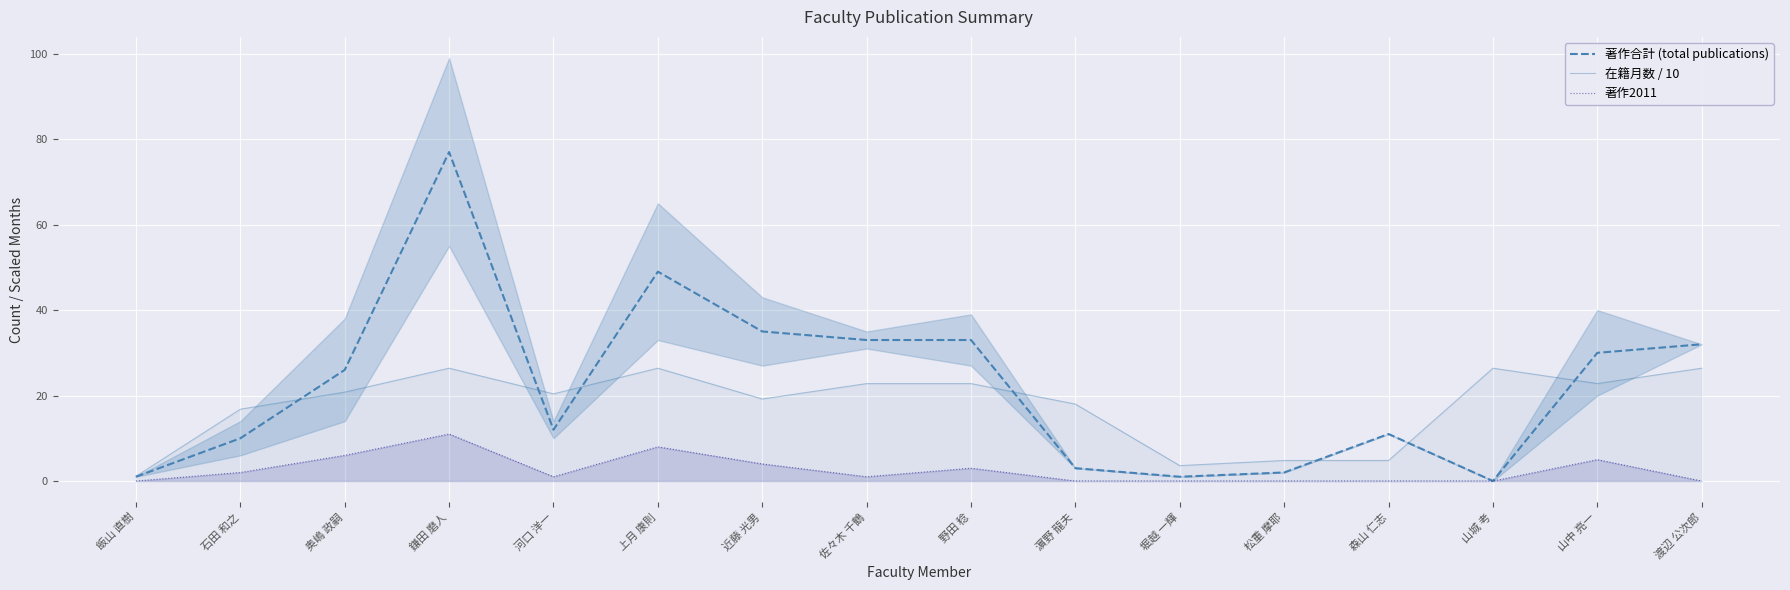

How many data points in 著作合計 (total publications) are above 26?

7